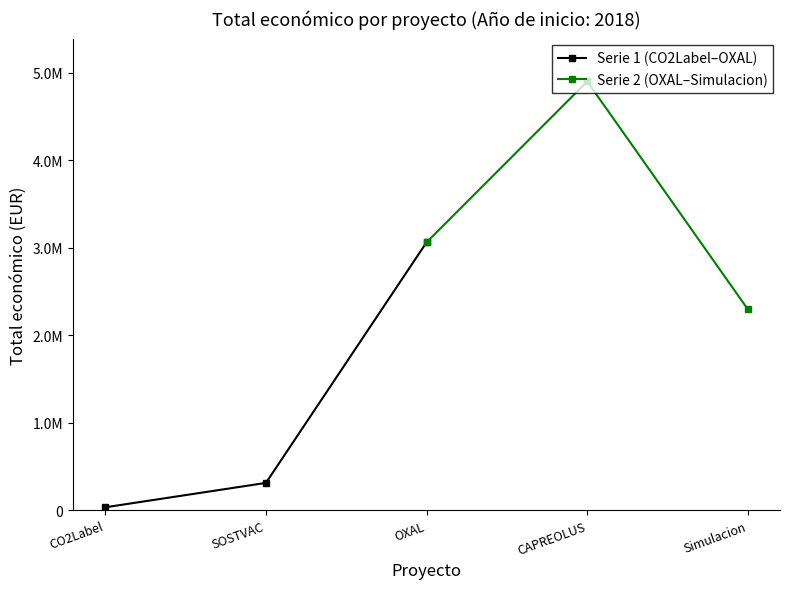

What is the minimum value for Serie 1 (CO2Label–OXAL)?

32480